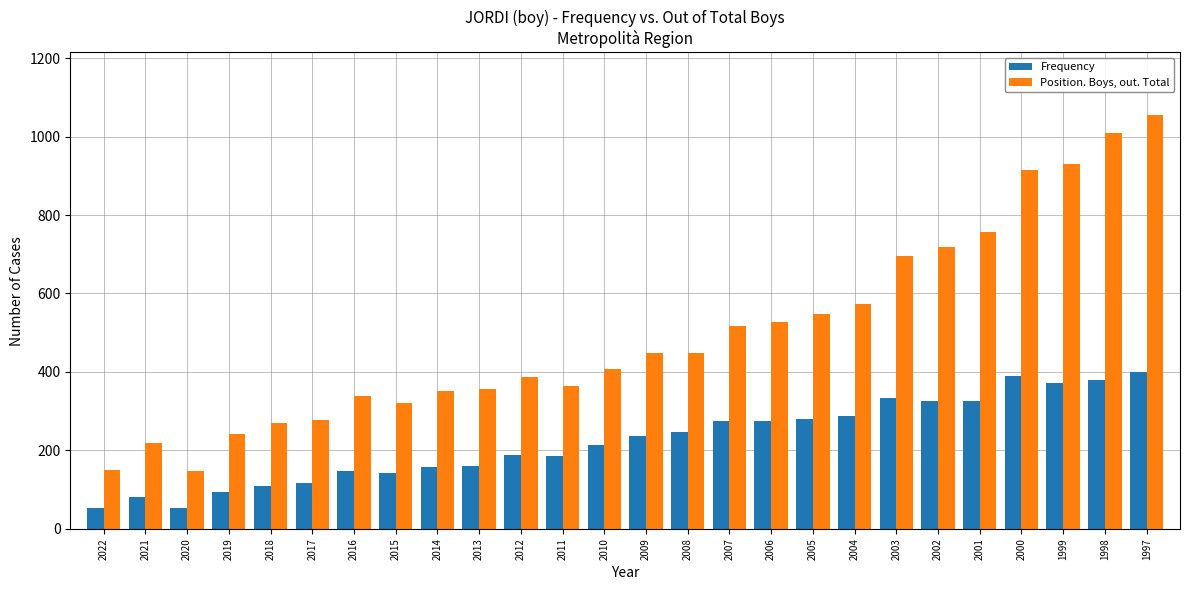

What is the difference between the second highest and minimum values in the Position. Boys, out. Total series?

861